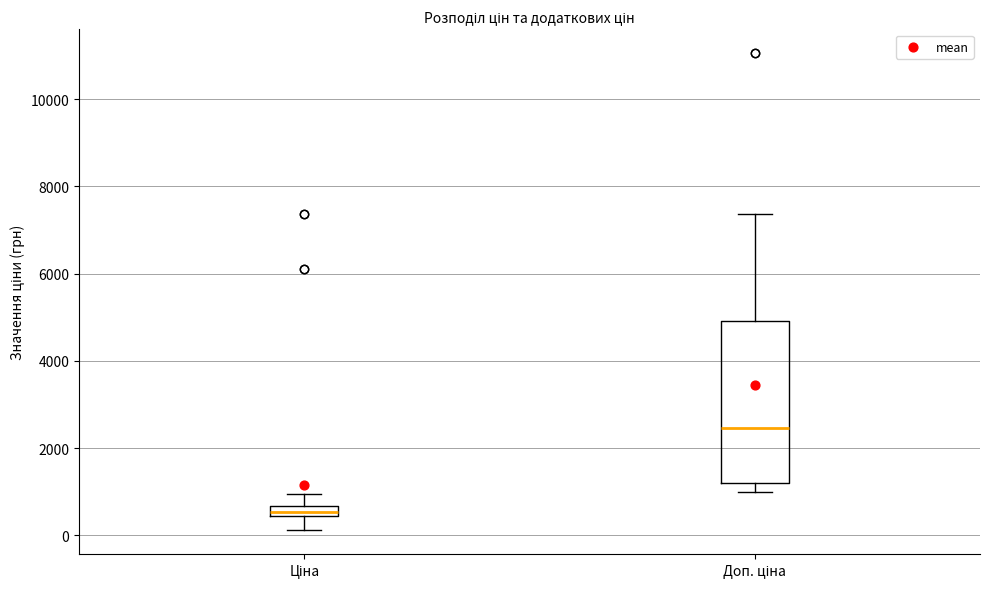

Which box's median line is the lowest?

Ціна